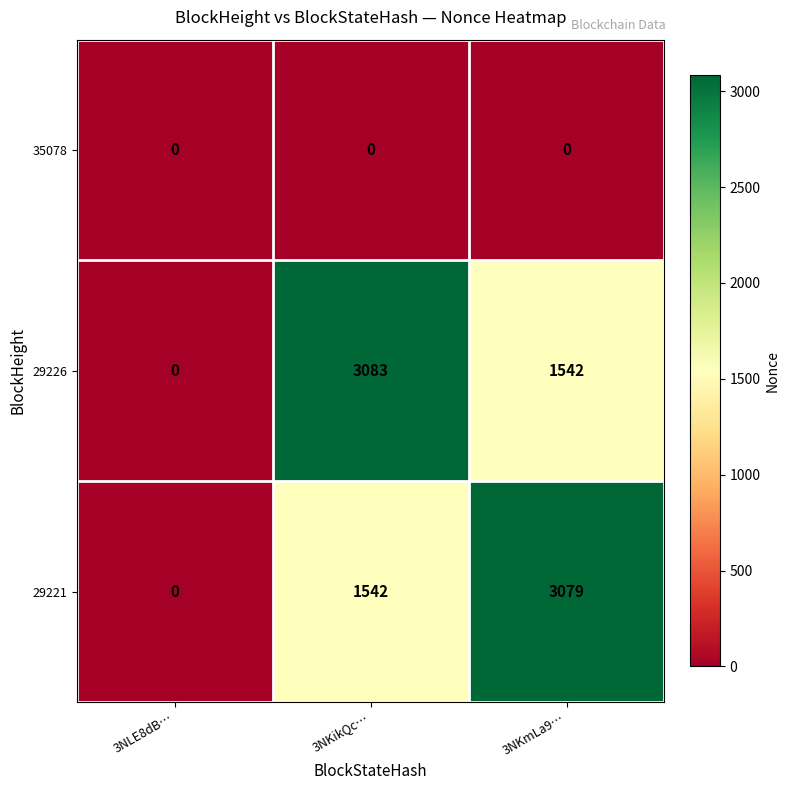

The value of 29221 at 3NLE8dB… is 0. True or false?

True